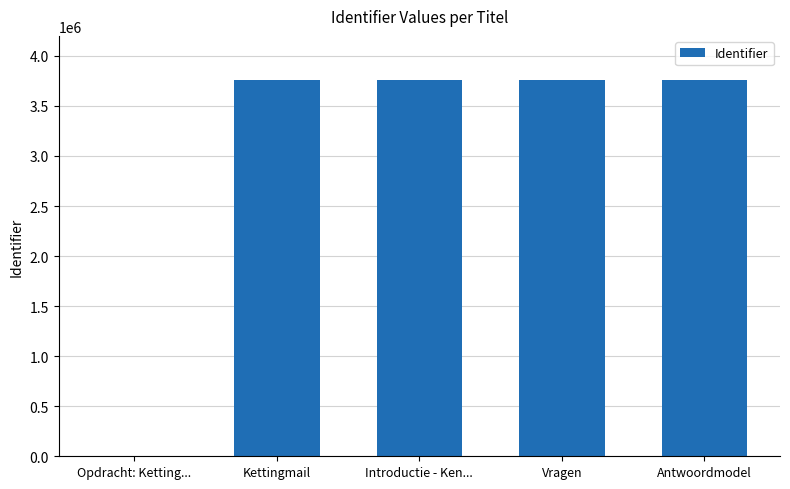

What is the sum of the values at Vragen and Kettingmail?

7516185